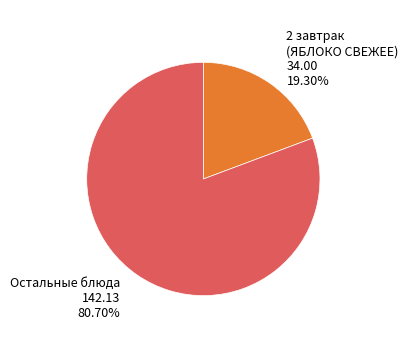

Does any single category account for the majority?

Yes